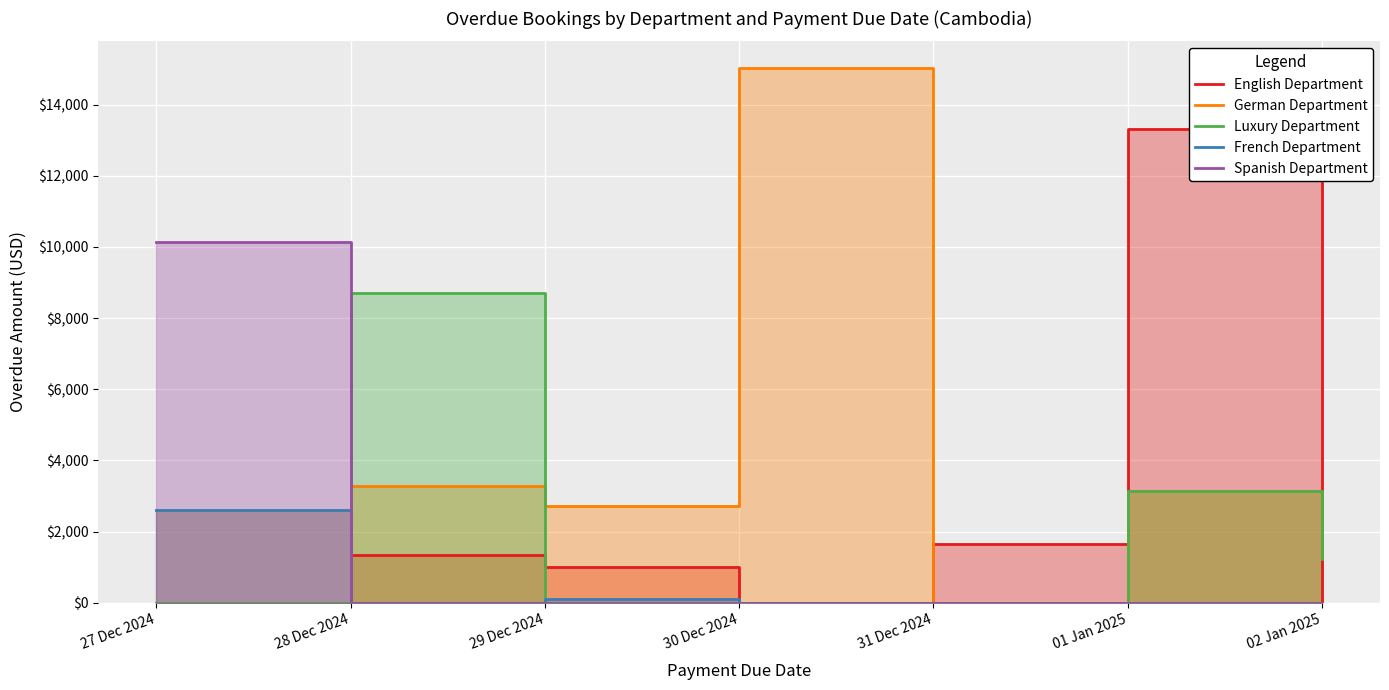

Reading right to left, what are all the values shown in this chart?

English Department: 02 Jan 2025=0	01 Jan 2025=13304	31 Dec 2024=1658	30 Dec 2024=0	29 Dec 2024=994	28 Dec 2024=1350	27 Dec 2024=0
German Department: 02 Jan 2025=1263	01 Jan 2025=3150	31 Dec 2024=0	30 Dec 2024=15030	29 Dec 2024=2704	28 Dec 2024=3280	27 Dec 2024=2602
Luxury Department: 02 Jan 2025=1220	01 Jan 2025=3150	31 Dec 2024=0	30 Dec 2024=0	29 Dec 2024=0	28 Dec 2024=8716	27 Dec 2024=0
French Department: 02 Jan 2025=0	01 Jan 2025=0	31 Dec 2024=0	30 Dec 2024=0	29 Dec 2024=98	28 Dec 2024=0	27 Dec 2024=2602
Spanish Department: 02 Jan 2025=0	01 Jan 2025=0	31 Dec 2024=0	30 Dec 2024=0	29 Dec 2024=0	28 Dec 2024=0	27 Dec 2024=10131